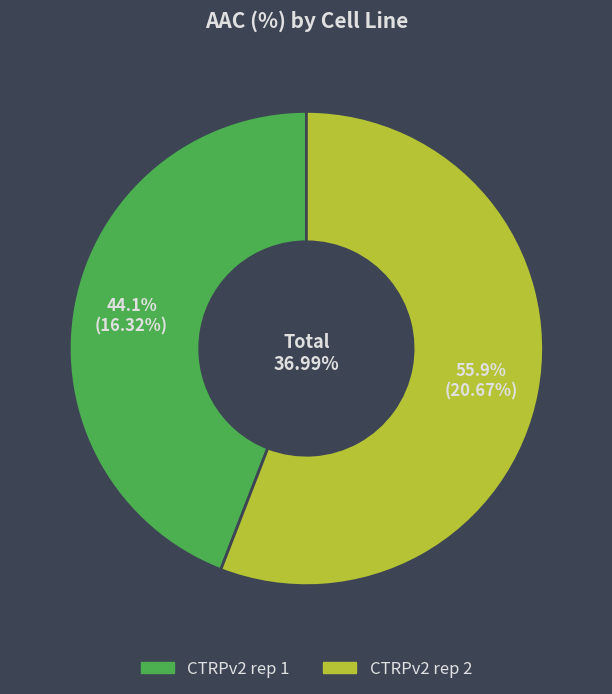

Is it true that CTRPv2 rep 2 is 46% of the pie?

False